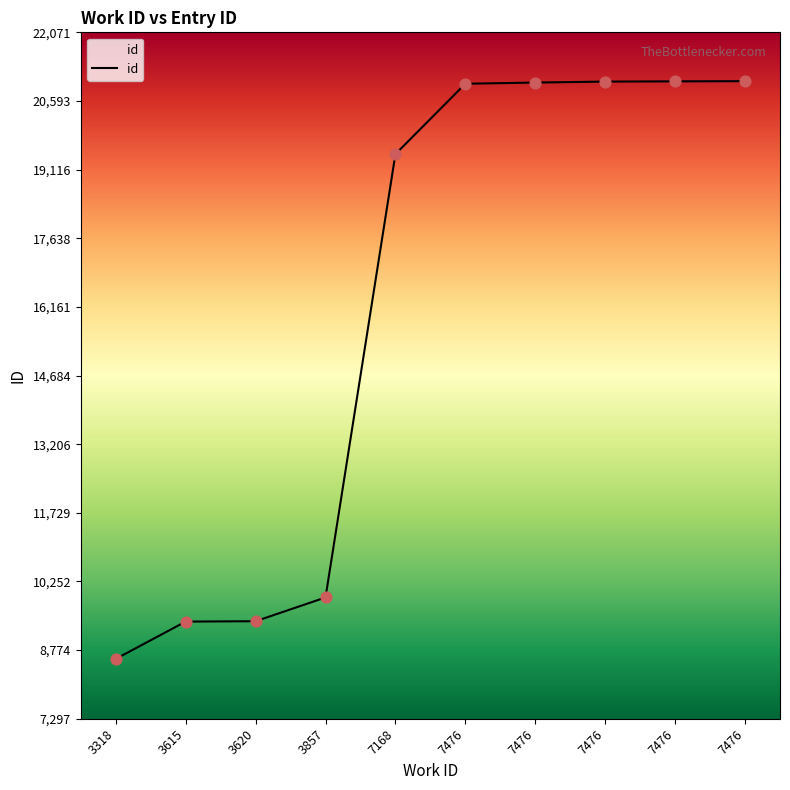

Approximately how many times larger is the value at 7476 compared to 7476?

1.0